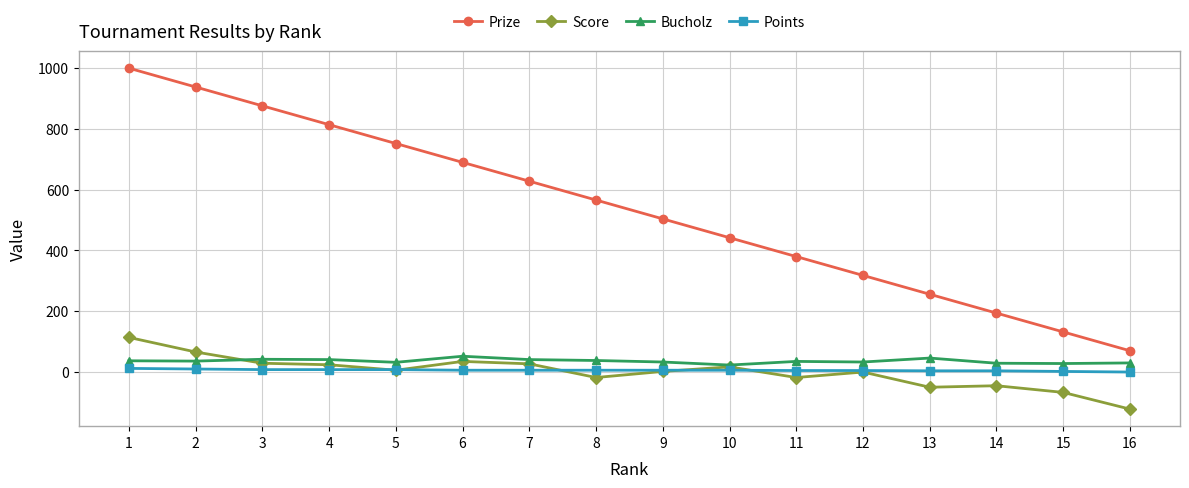

What is the minimum value for Prize?

70